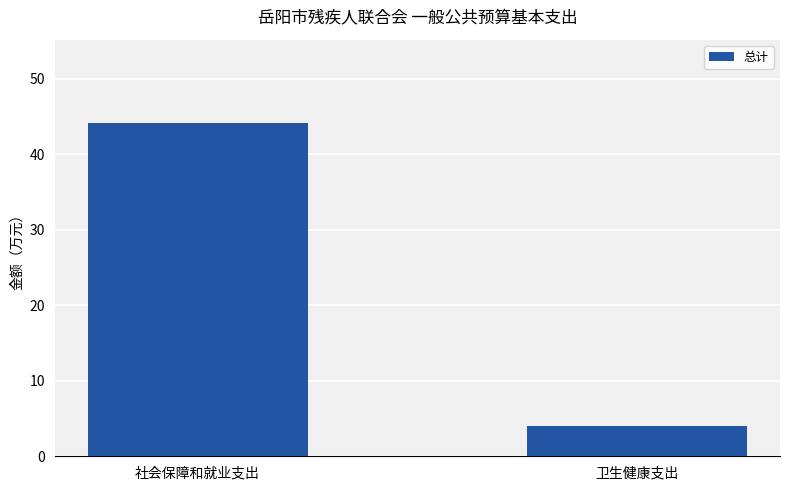

What value does the data have at 卫生健康支出?

4.1